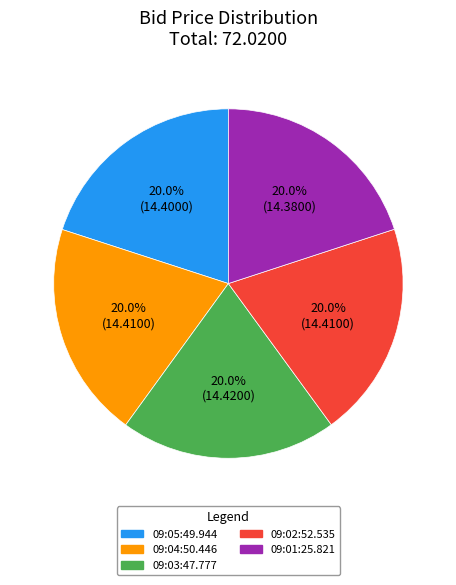

To the nearest percent, what portion does 09:04:50.446 represent?

20%